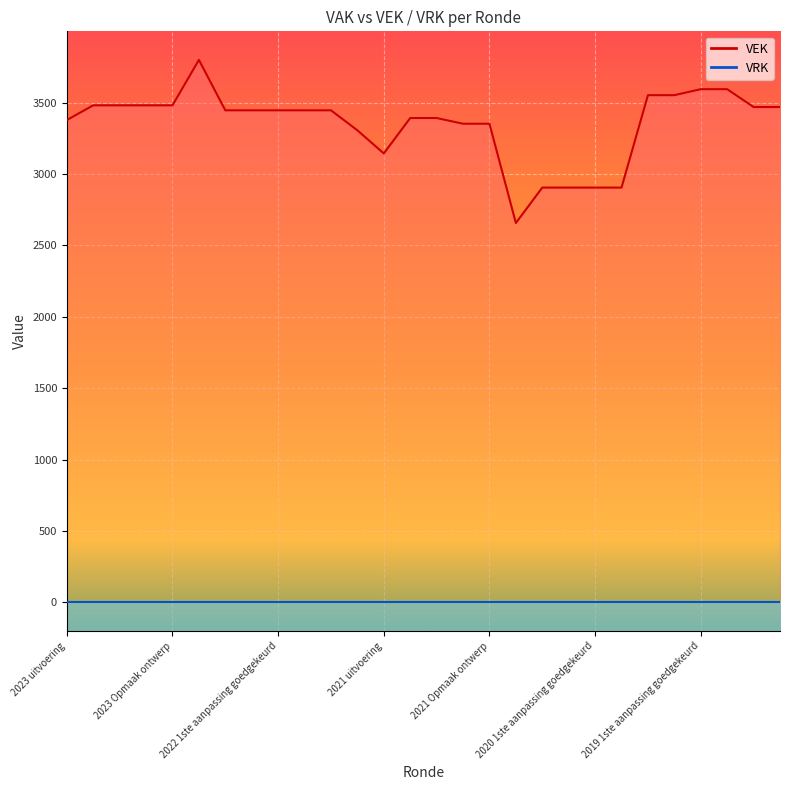

Reading left to right, transcribe all the data shown in this chart.

2023 uitvoering=3378	2023 1ste aanpassing goedgekeurd=3481	2023 1ste aanpassing ontwerp=3481	2023 Opmaak goedgekeurd=3481	2023 Opmaak ontwerp=3481	2022 uitvoering=3799	2022 2de aanpassing goedgekeurd=3446	2022 2de aanpassing ontwerp=3446	2022 1ste aanpassing goedgekeurd=3446	2022 1ste aanpassing ontwerp=3446	2022 Opmaak goedgekeurd=3446	2022 Opmaak ontwerp=3306	2021 uitvoering=3144	2021 1ste aanpassing goedgekeurd=3392	2021 1ste aanpassing ontwerp=3392	2021 Opmaak goedgekeurd=3352	2021 Opmaak ontwerp=3352	2020 uitvoering=2657	2020 2de aanpassing goedgekeurd=2905	2020 2de aanpassing ontwerp=2905	2020 1ste aanpassing goedgekeurd=2905	2020 1ste aanpassing ontwerp=2905	2020 Opmaak goedgekeurd=3552	2020 Opmaak ontwerp=3552	2019 1ste aanpassing goedgekeurd=3594	2019 1ste aanpassing ontwerp=3594	2019 opmaak goedgekeurd=3469	2019 opmaak ontwerp=3469